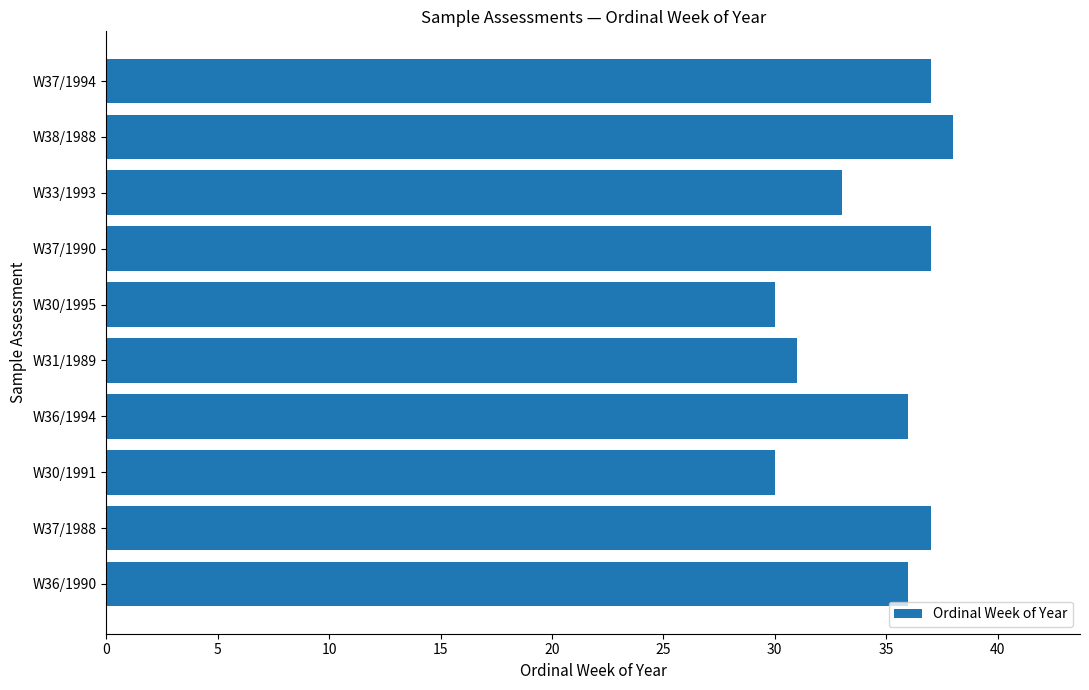

How many values are between 31 and 37?

7